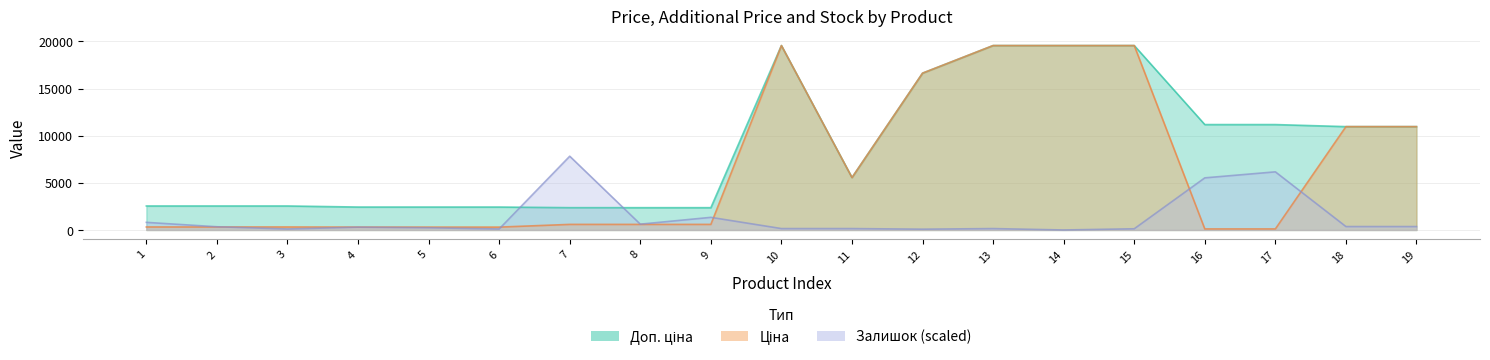

What is the highest value of the Залишок series?

7826.0